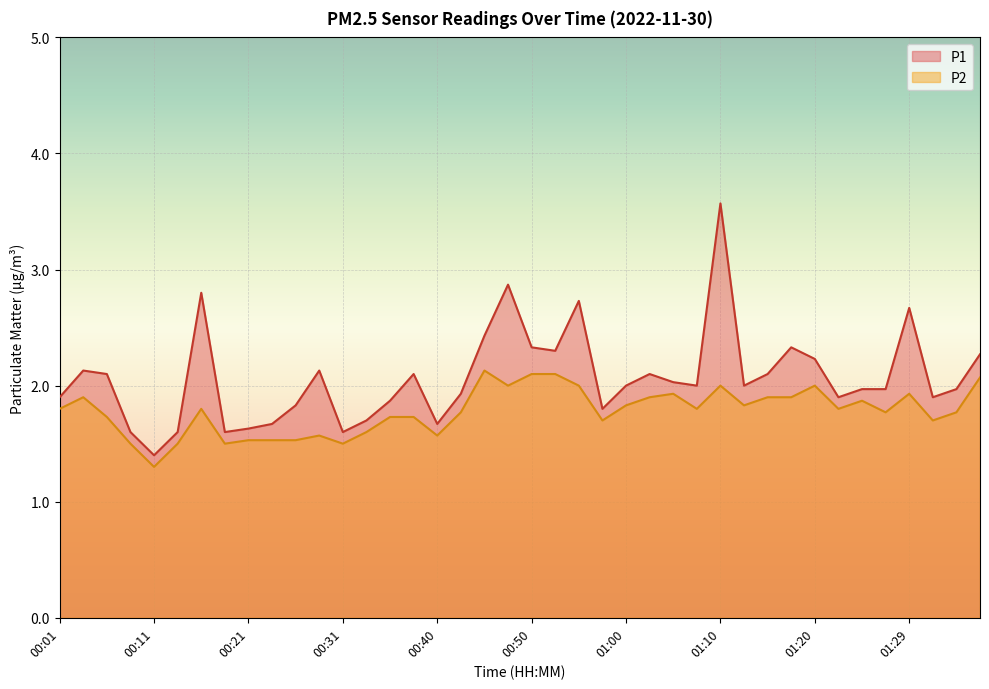

At which label is P2 closest to 1?

00:11